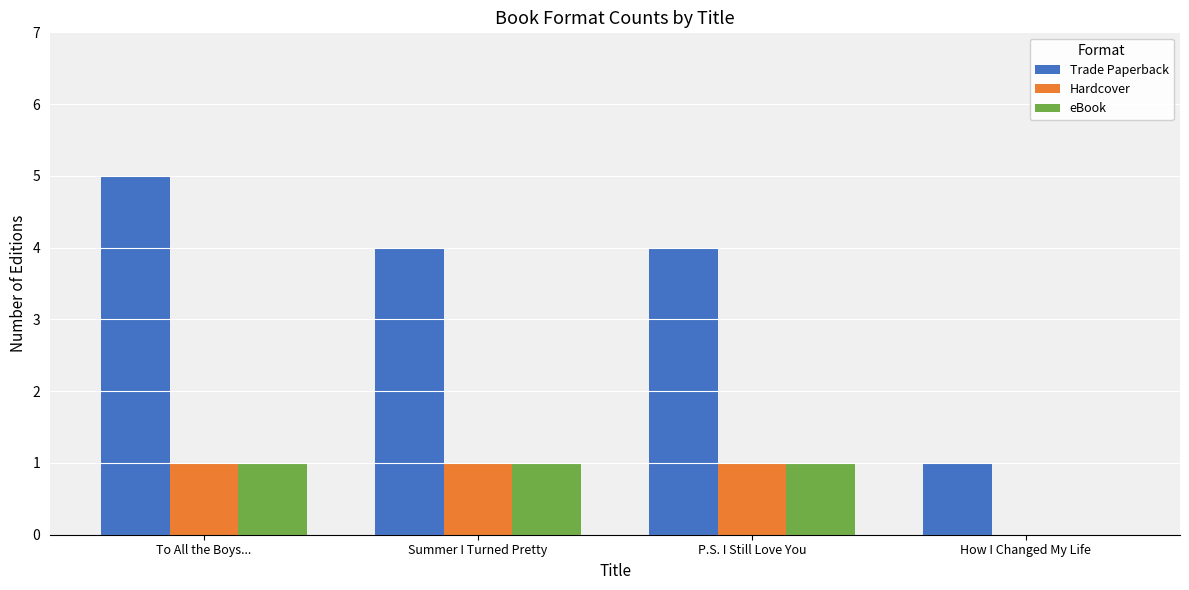

Which series has the largest total across all categories?

Trade Paperback